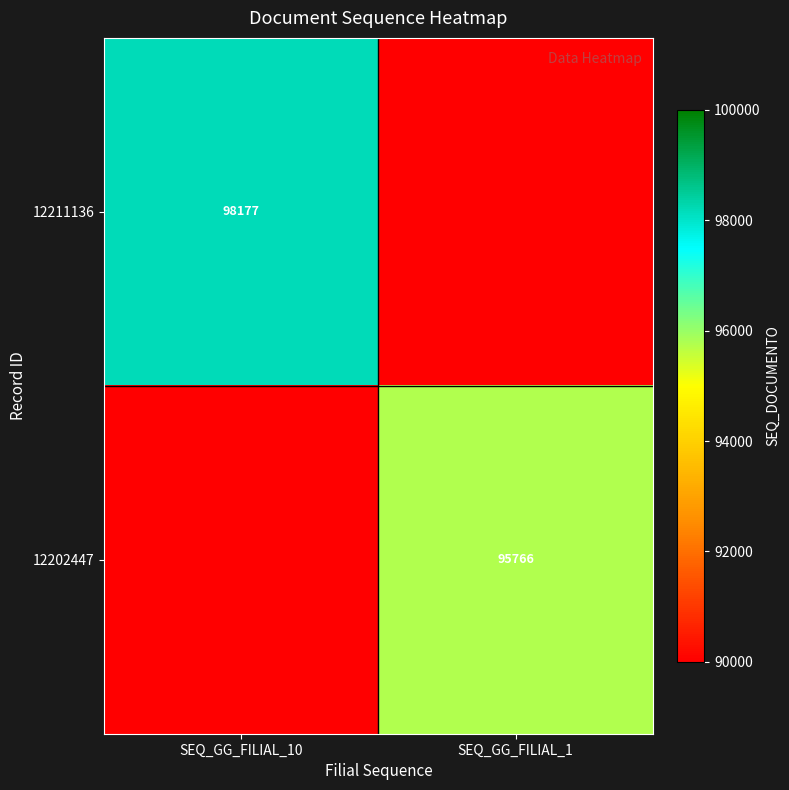

True or false: 12211136 has a value of 98177 at SEQ_GG_FILIAL_10.

True